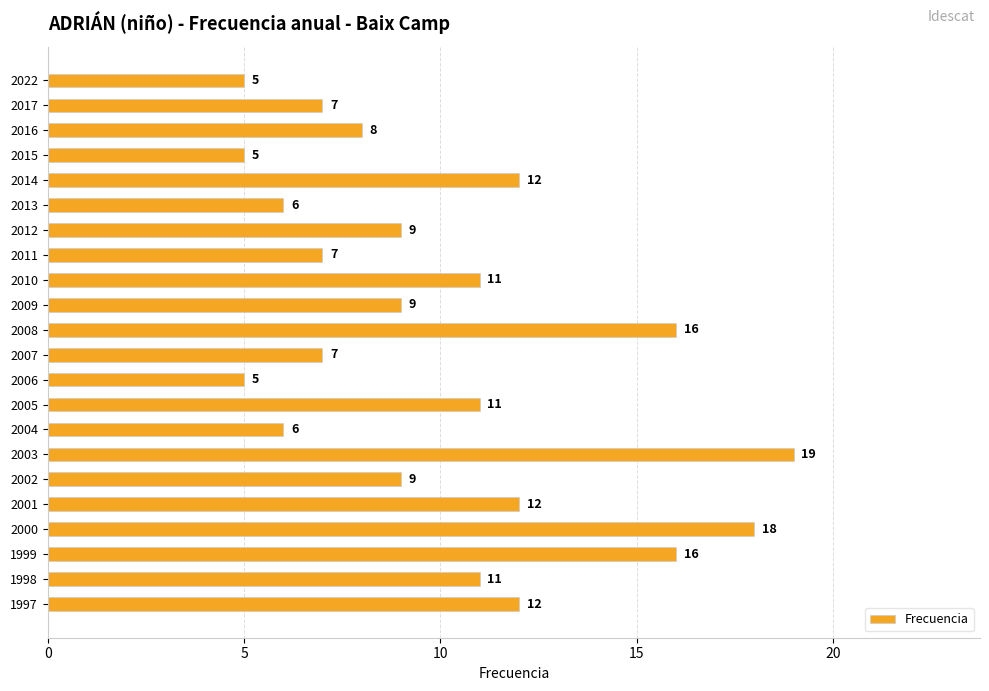

How many data points are less than 9?

9